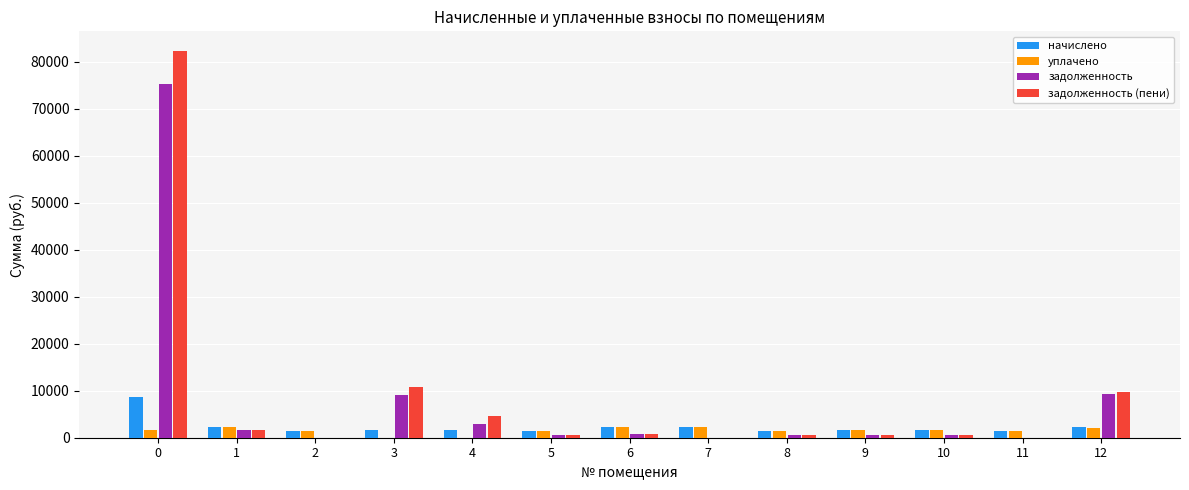

Between 3 and 11, which series saw the biggest shift?

задолженность (пени)